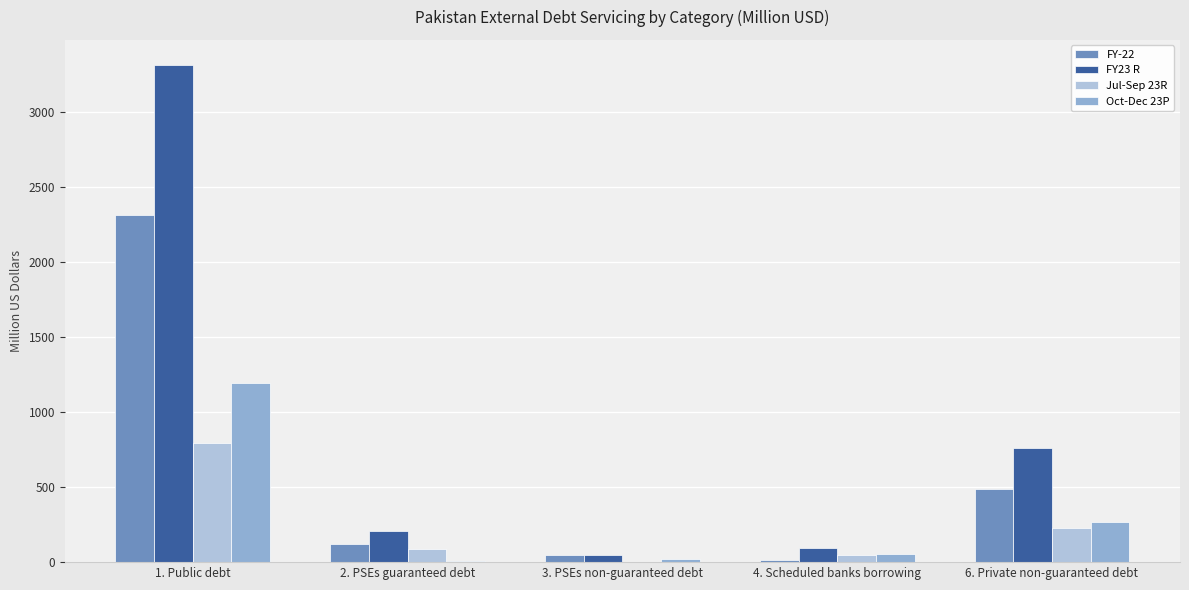

Which series has the largest total across all categories?

FY23 R